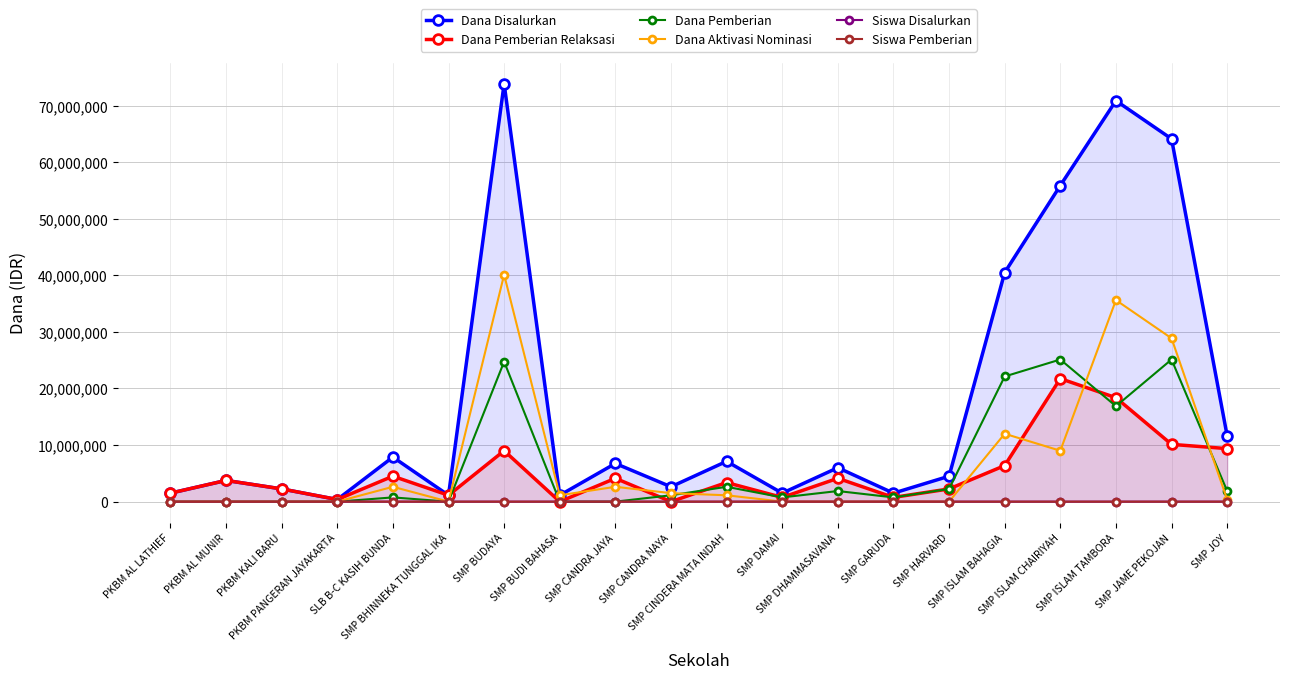

At which category is the sum across all series the highest?

SMP BUDAYA